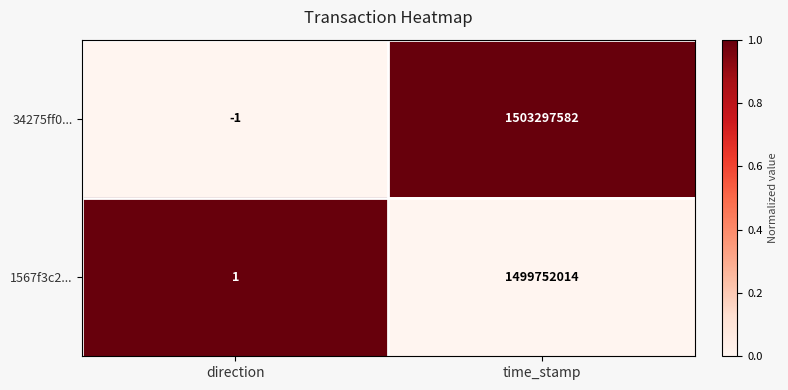

Count the number of categories in the chart.

2